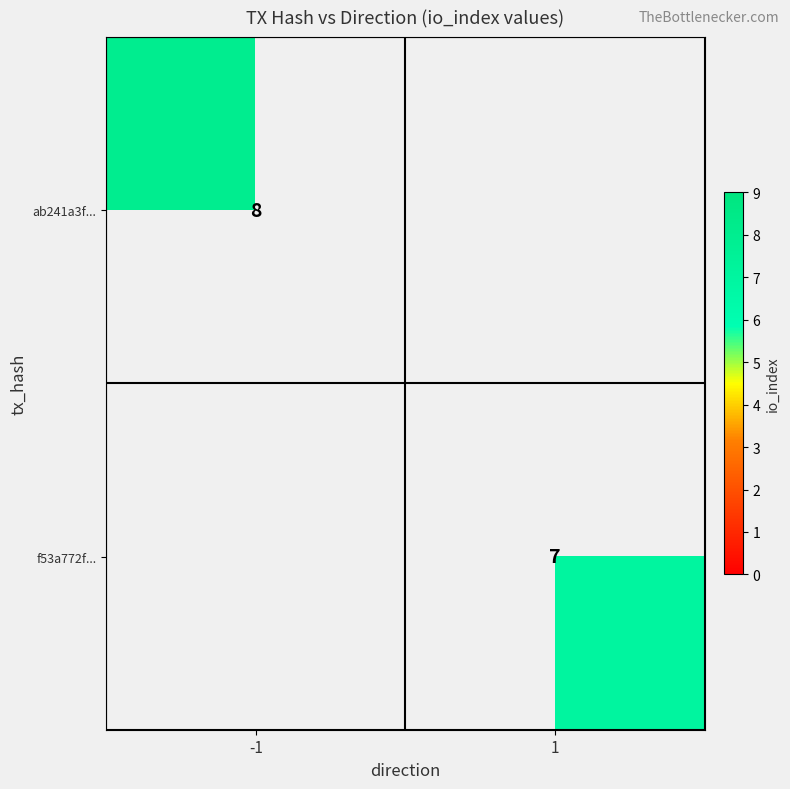

What is the maximum value shown in the chart?

8